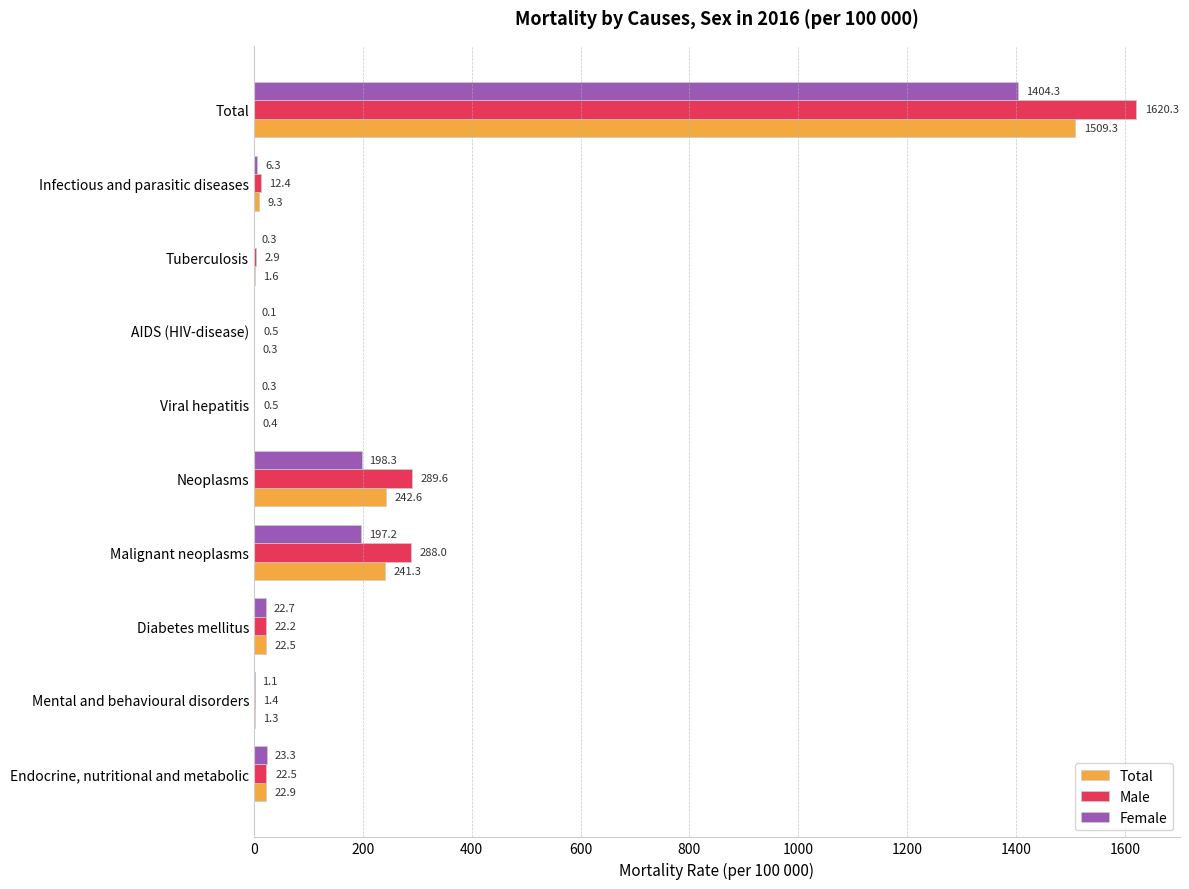

Which series has the largest total across all categories?

Male